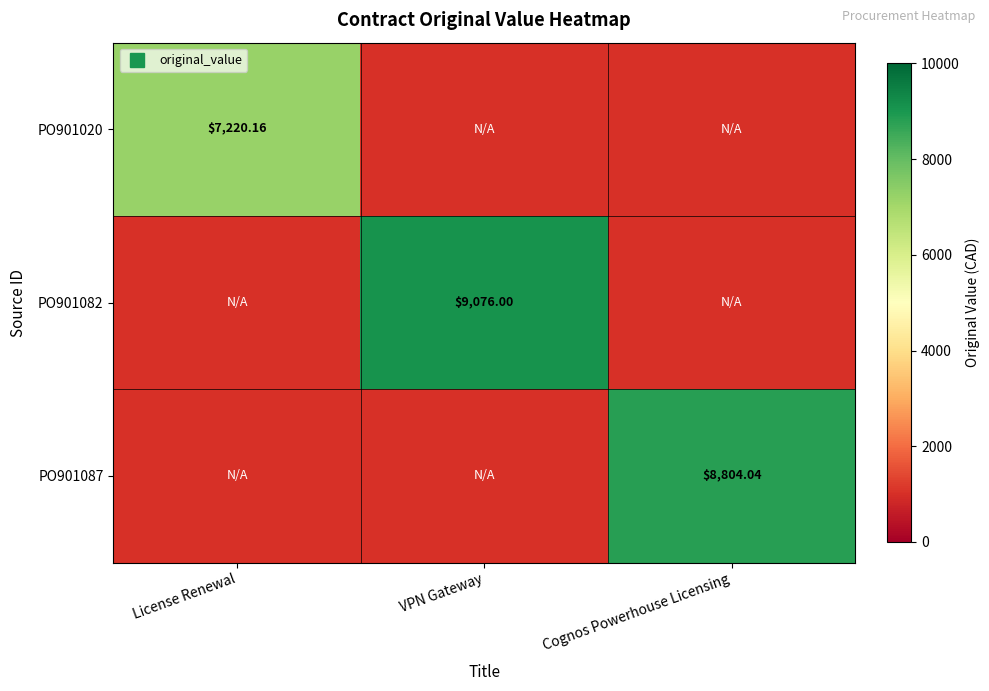

At which label does PO901020 reach its minimum?

License Renewal